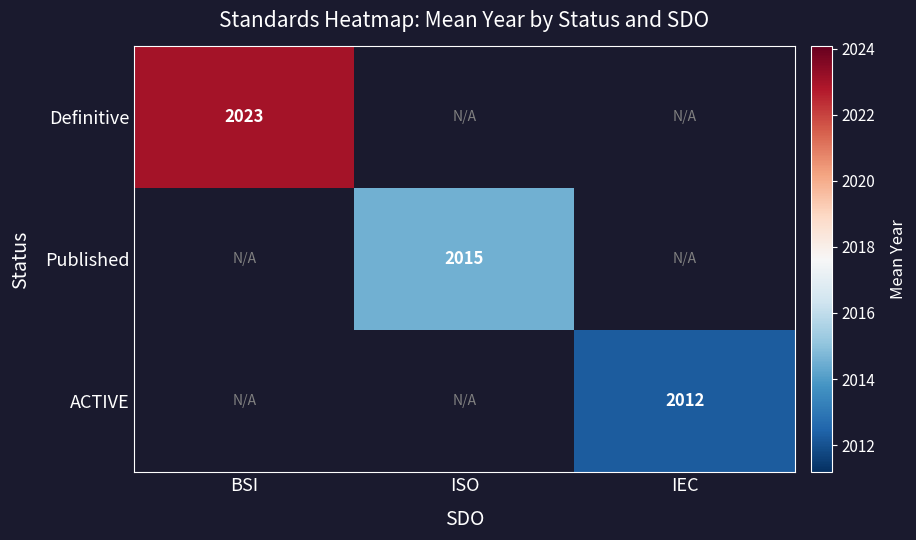

The Definitive series shows 3417 at BSI. True or false?

False